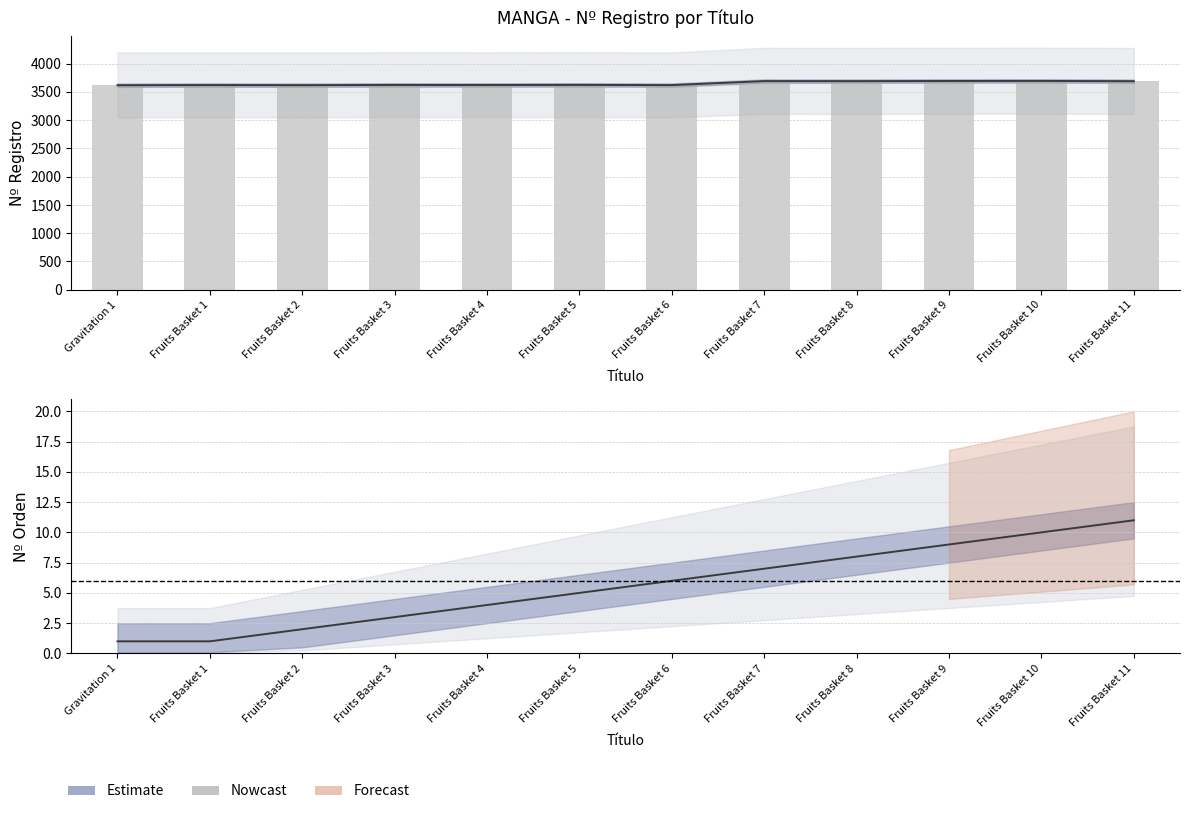

How many bars are there in total?

12